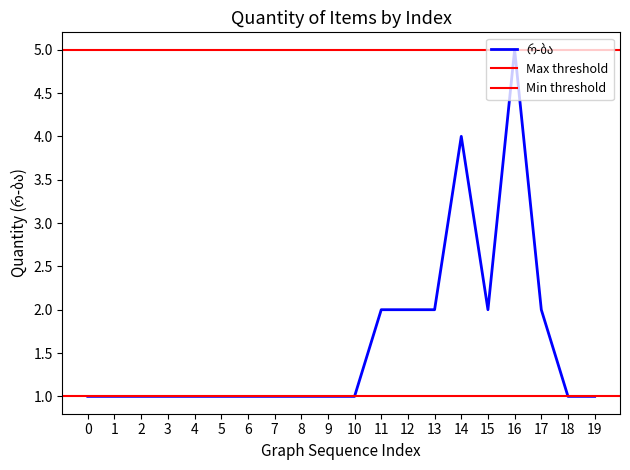

How many interior local valleys (lower than both neighbors) does the data have?

1